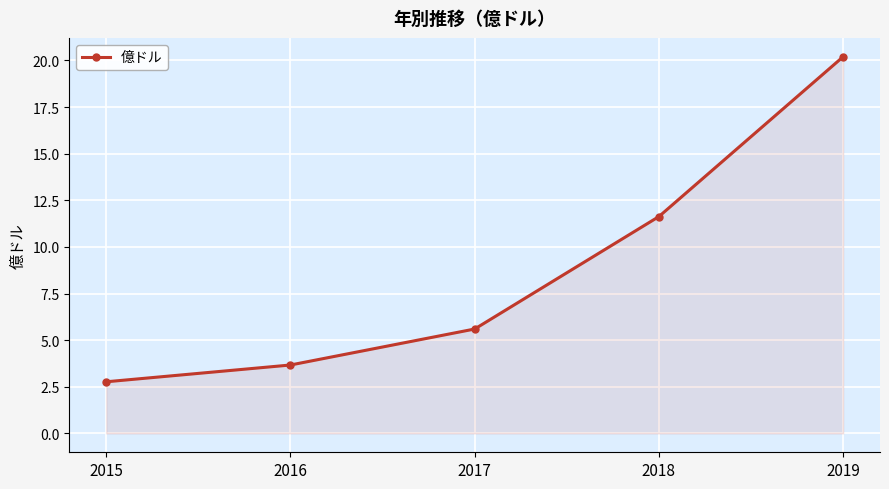

What is the sum of all values?

43.9